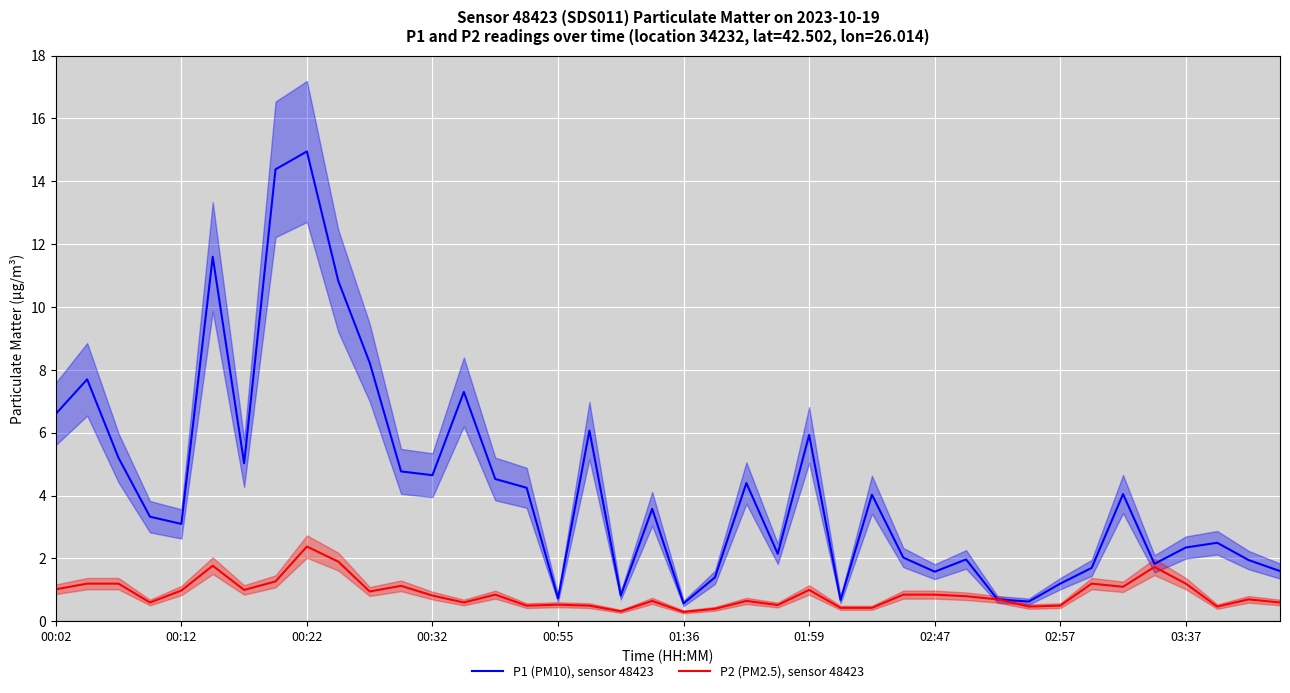

Count the number of data series in this chart.

2